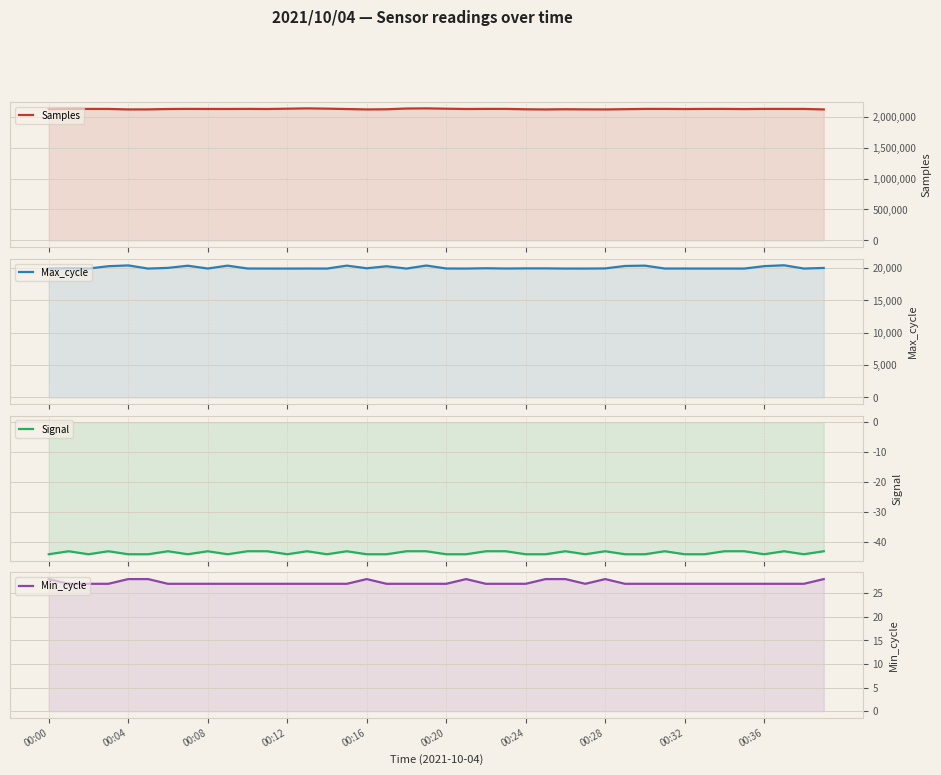

What is the difference between the second highest and second lowest values in the Signal series?

1